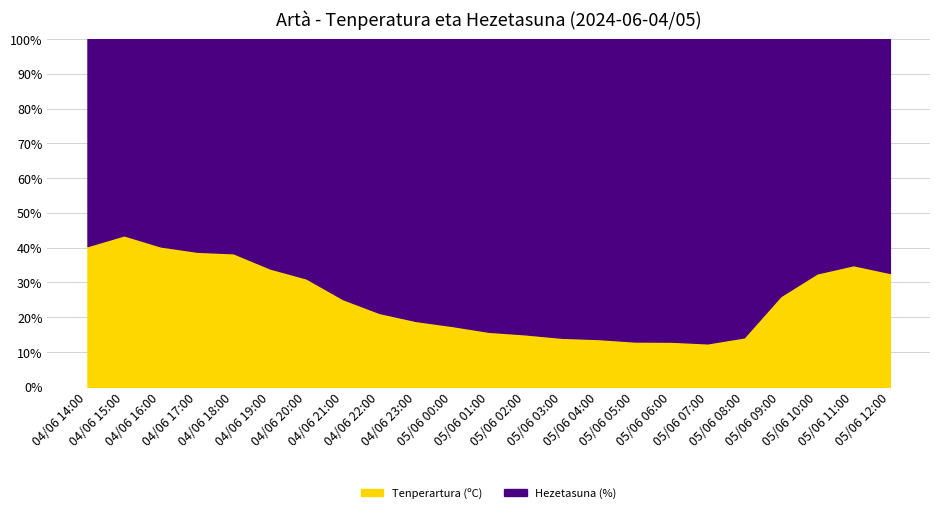

The value of Hezetasuna (%) at 05/06 01:00 is 85.0. True or false?

True